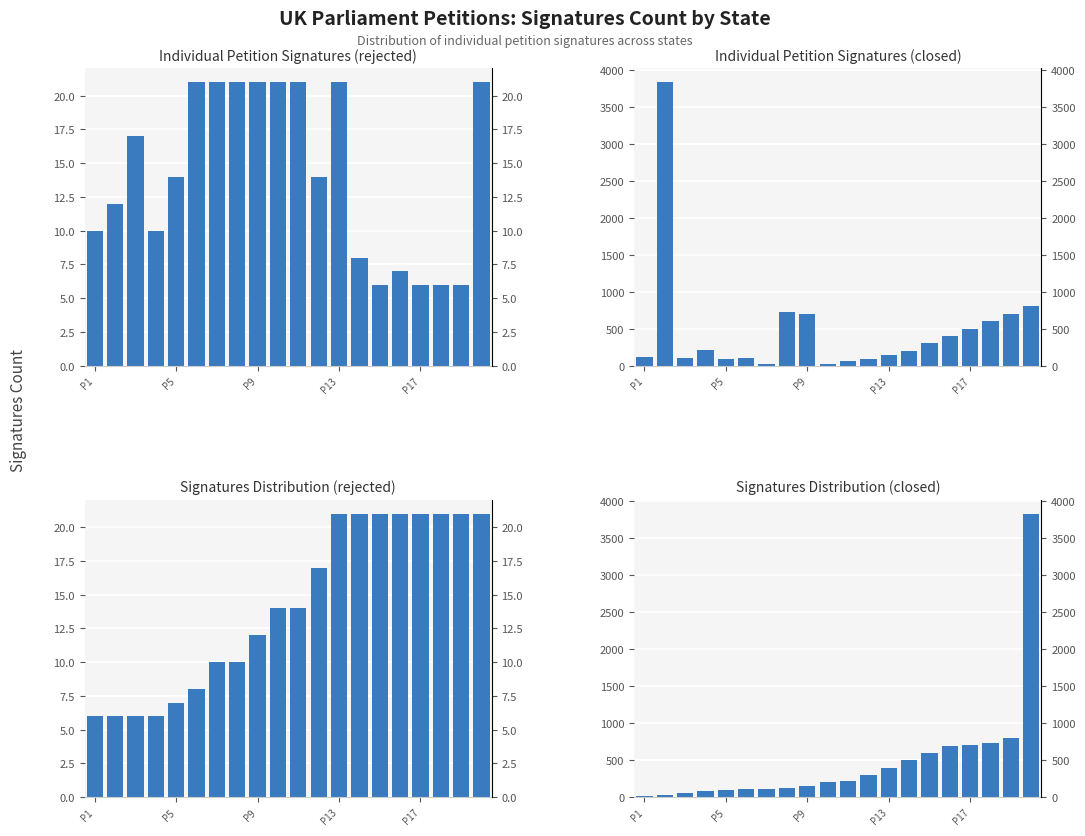

Between P5 and 7, which series saw the biggest shift?

closed